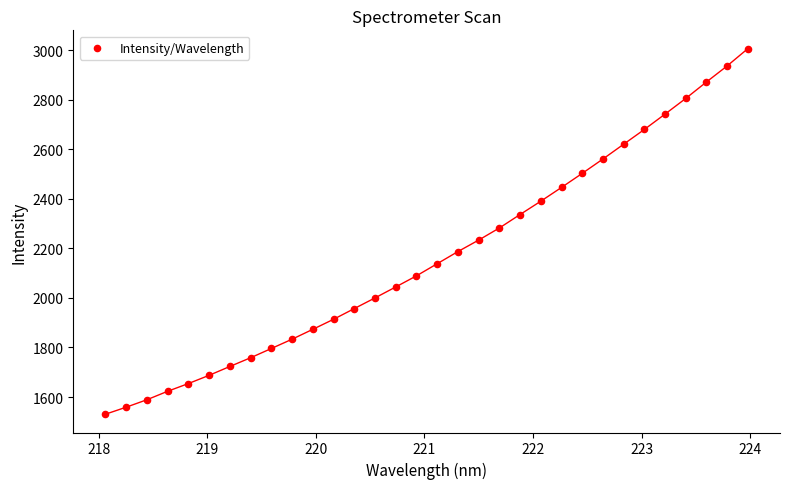

What is the range of X values (max minus min)?

5.9